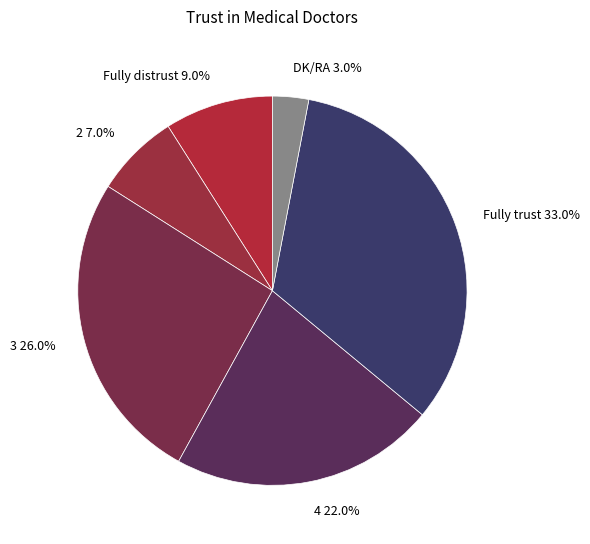

Count the number of slices in the pie.

6